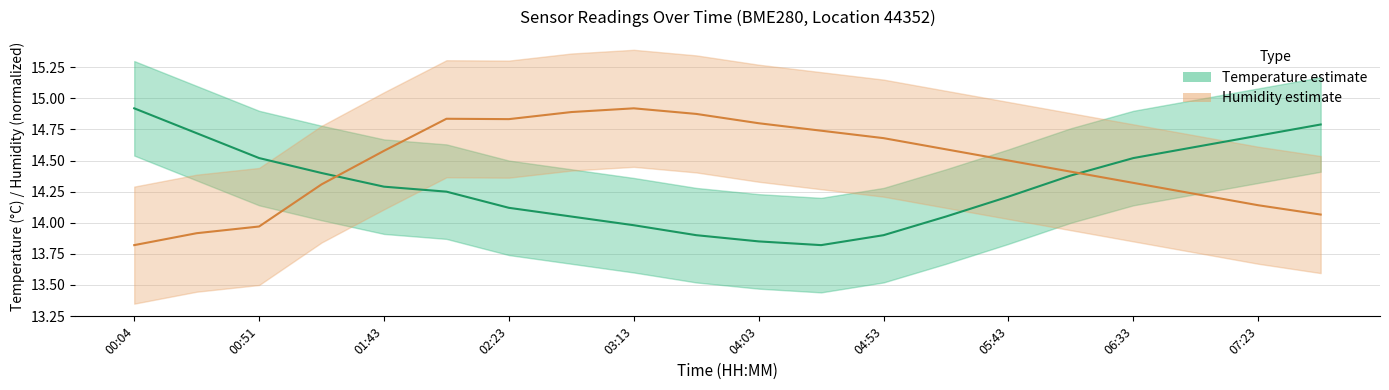

True or false: Humidity (%) has more than 0 interior local peaks.

True